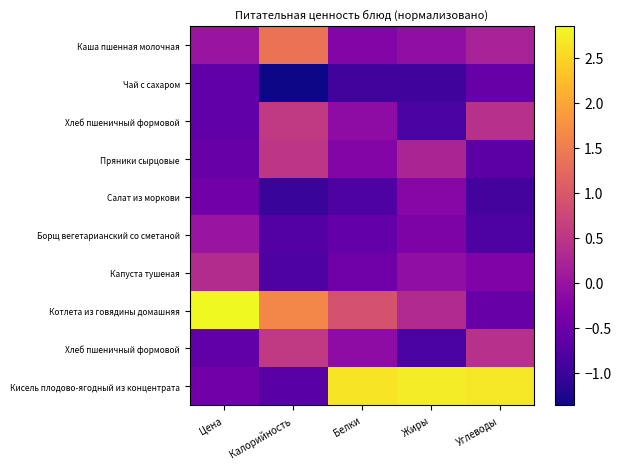

At which category is the sum across all series the highest?

Углеводы